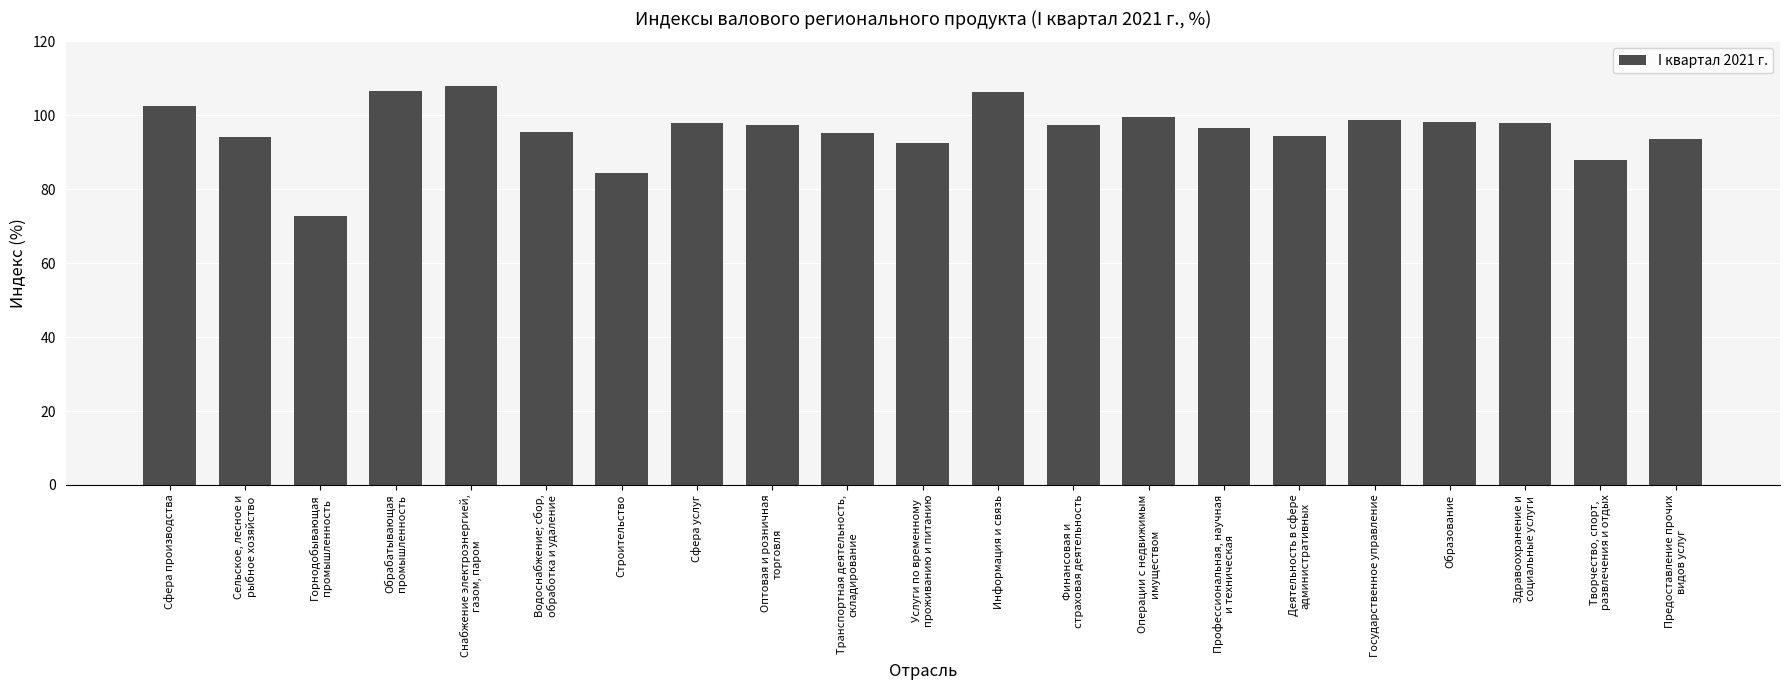

Which category has the highest value across all series?

Снабжение электроэнергией,
газом, паром